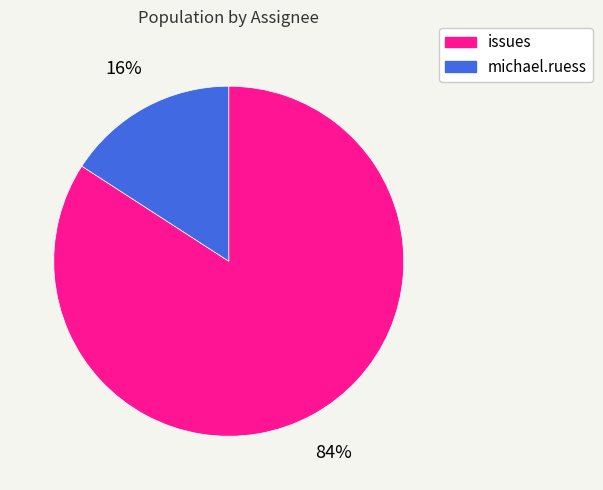

Does issues represent more than half of the total?

Yes